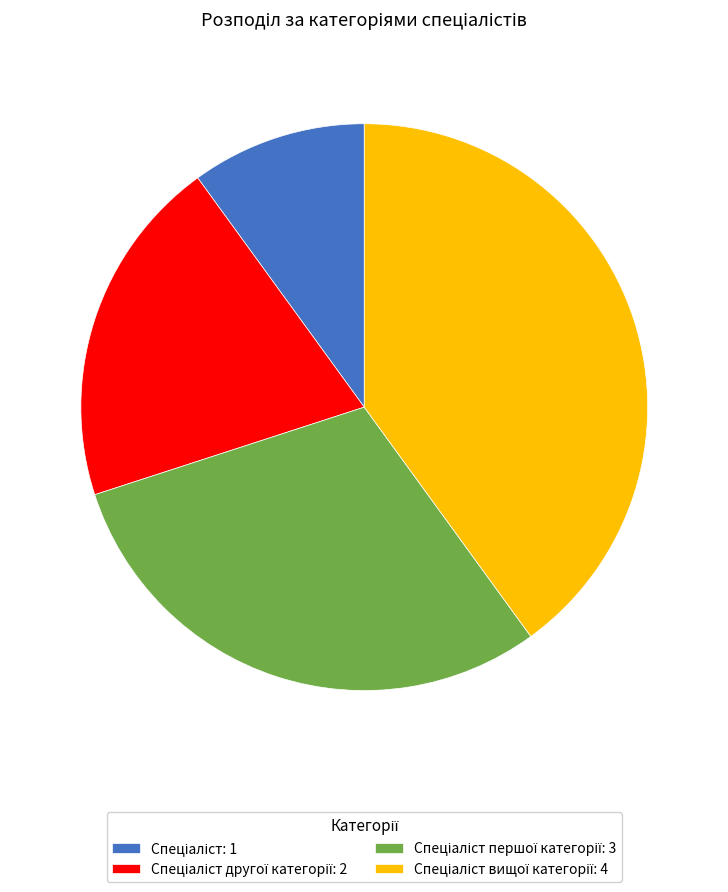

Is there a majority slice in this chart?

No